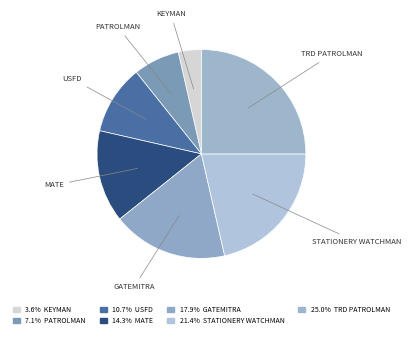

How many slices are in this pie chart?

7